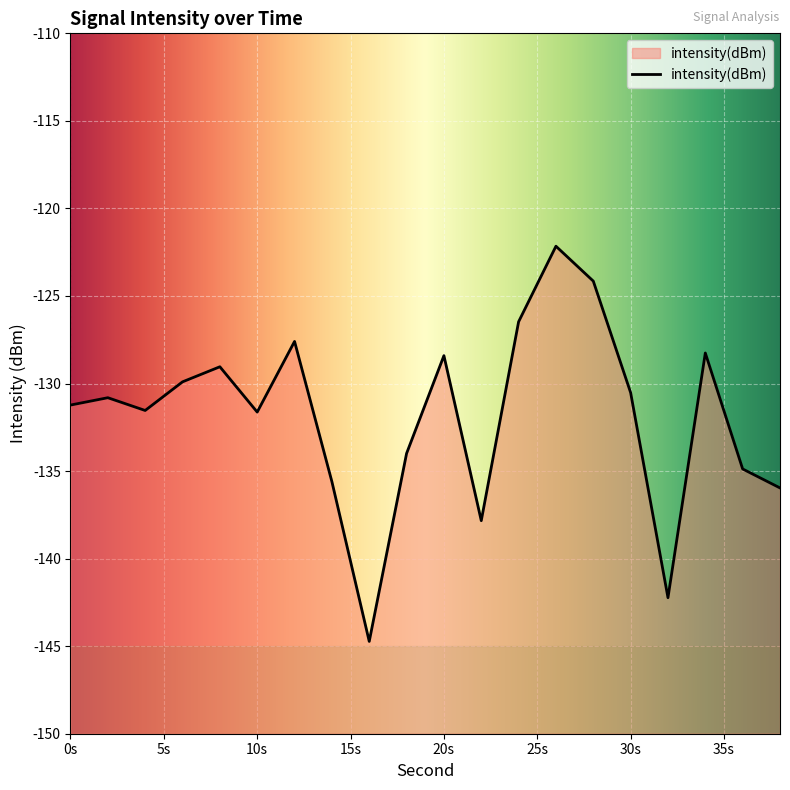

What is the sum of the values at 38 and 2?

-266.8